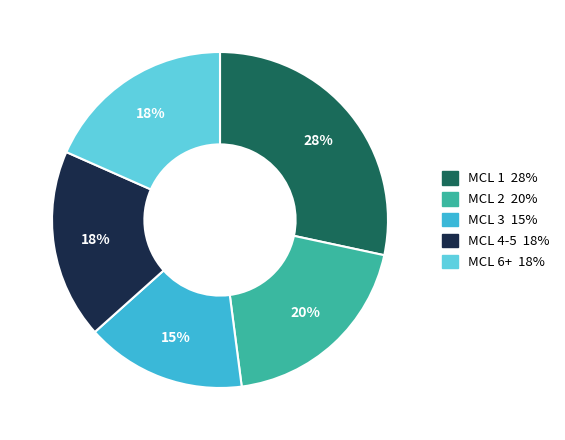

To the nearest percent, what is the average slice percentage?

20%